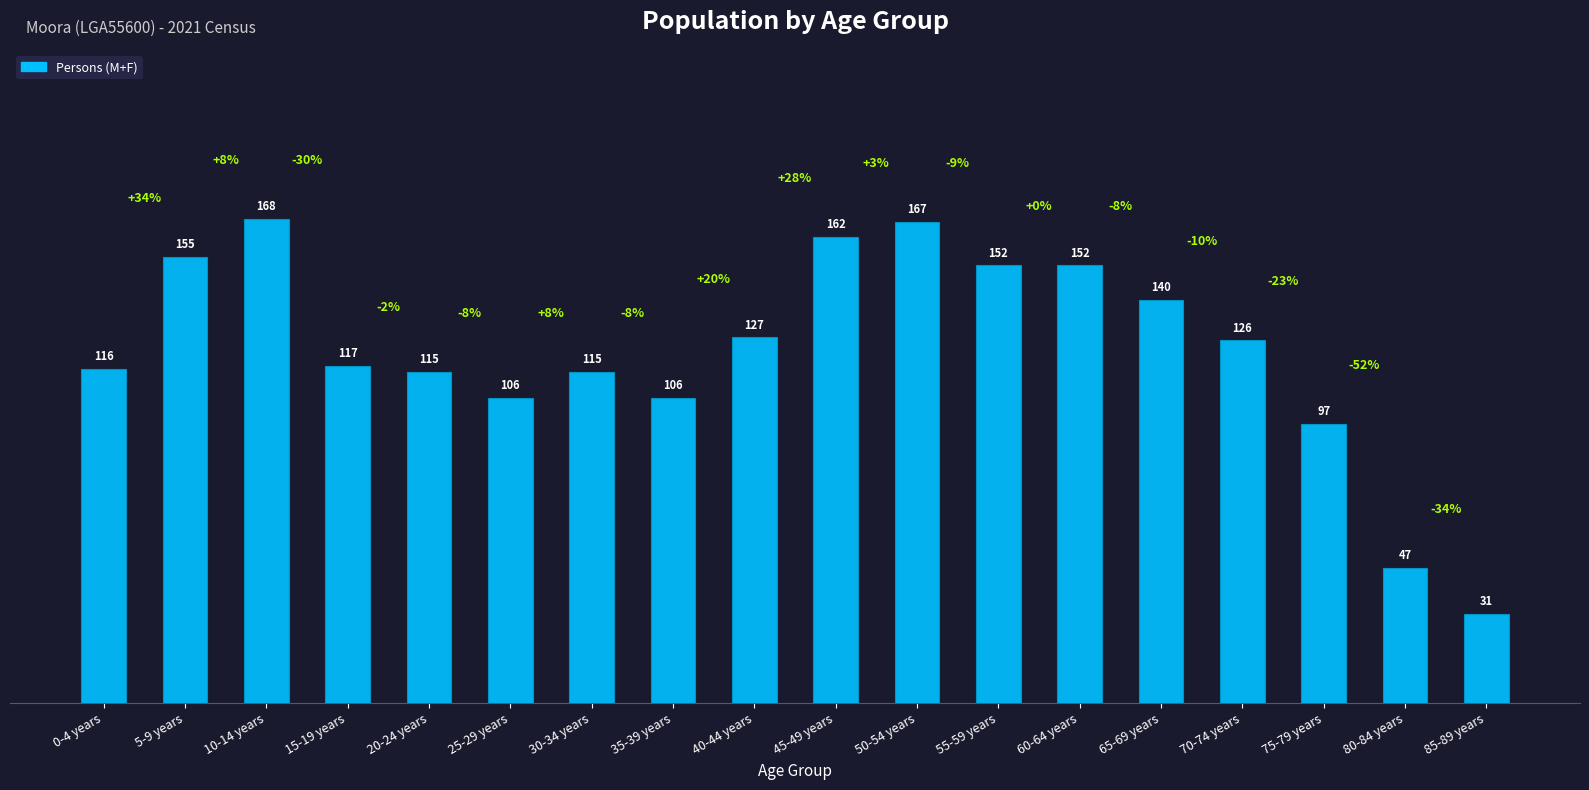

Which has a higher value, 85-89 years or 15-19 years?

15-19 years